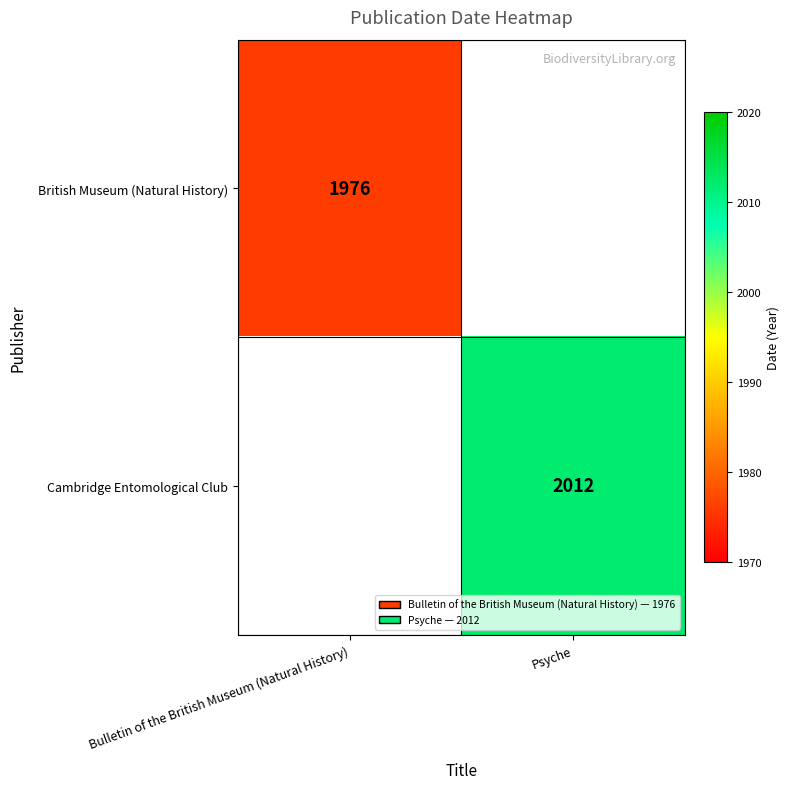

The value of Cambridge Entomological Club at Psyche is 3273. True or false?

False